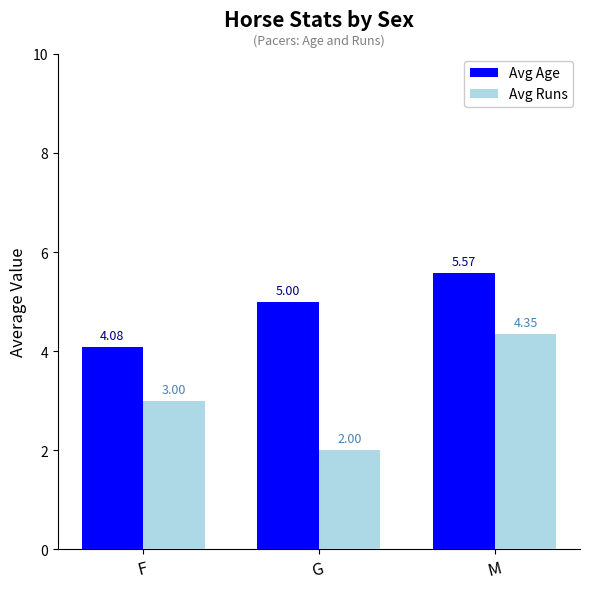

List the series in order of their overall mean, highest first.

Avg Age, Avg Runs